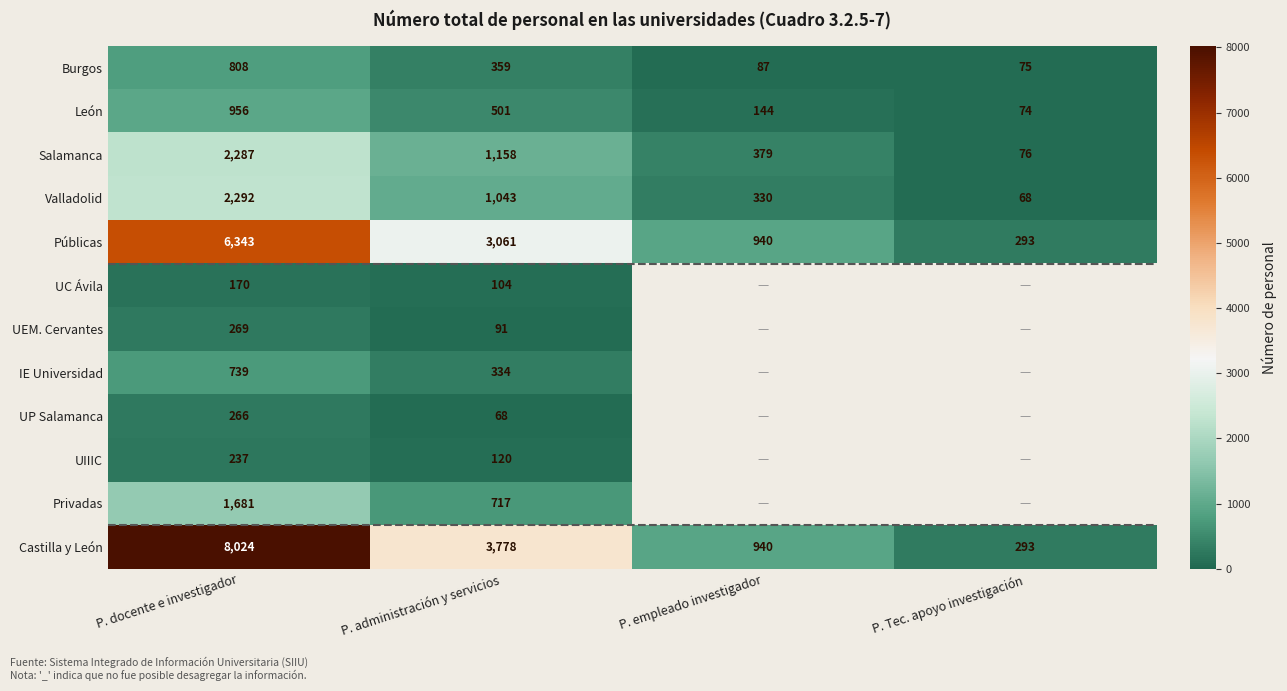

What is the sum of the Públicas values at P. administración y servicios and P. empleado investigador?

4001